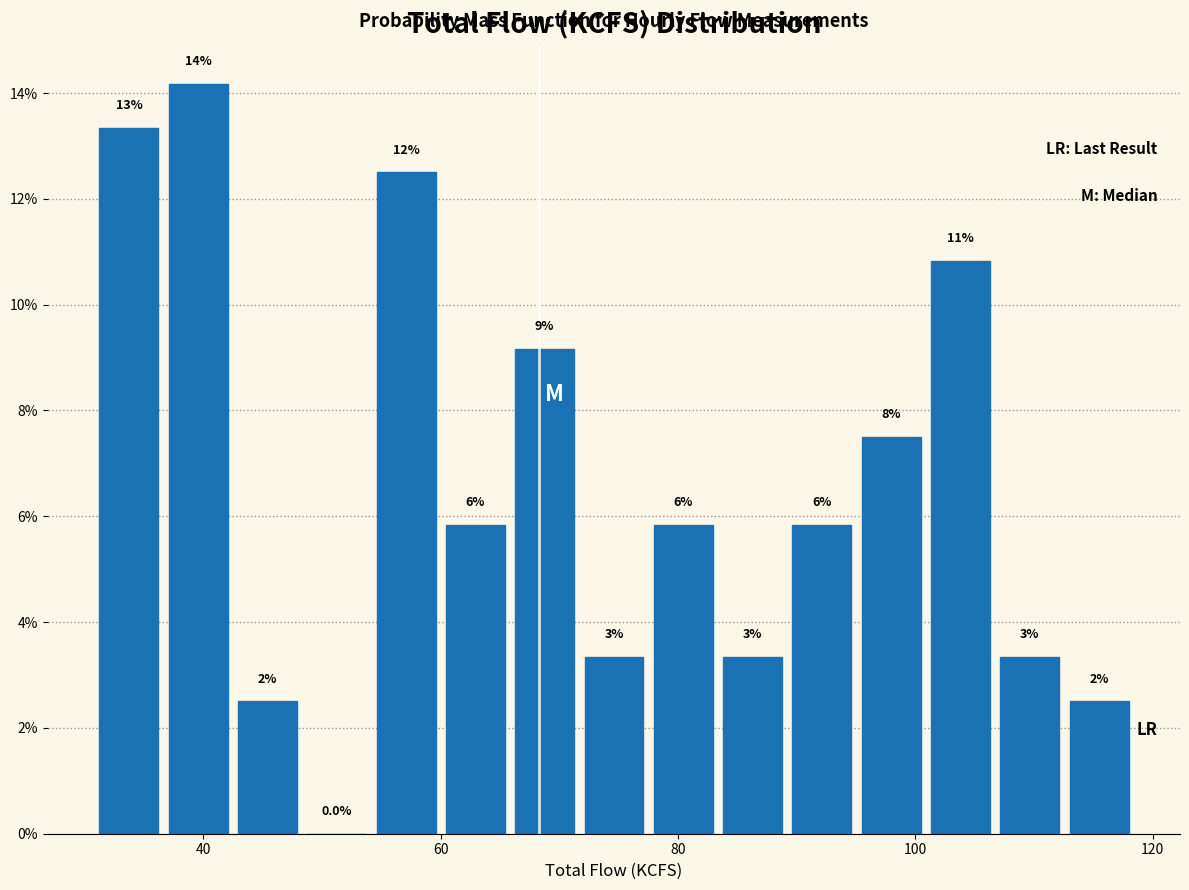

Read against the x-axis, roughly where is the centre of the tallest bar?

40